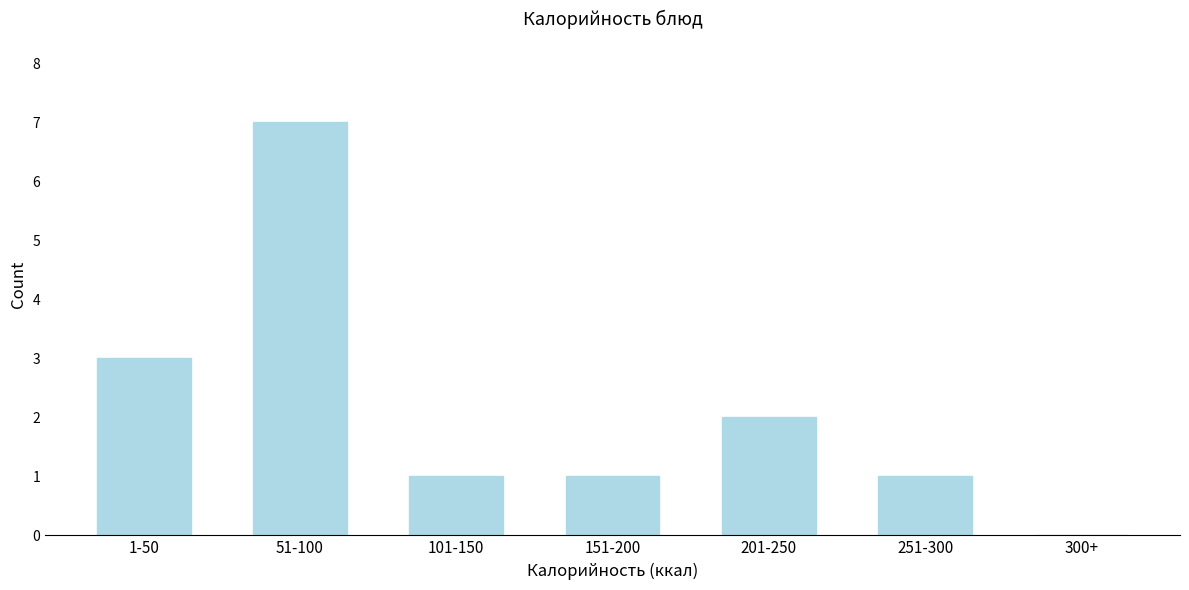

Reading left to right, list all the values displayed in this chart.

1-50=3	51-100=7	101-150=1	151-200=1	201-250=2	251-300=1	300+=0